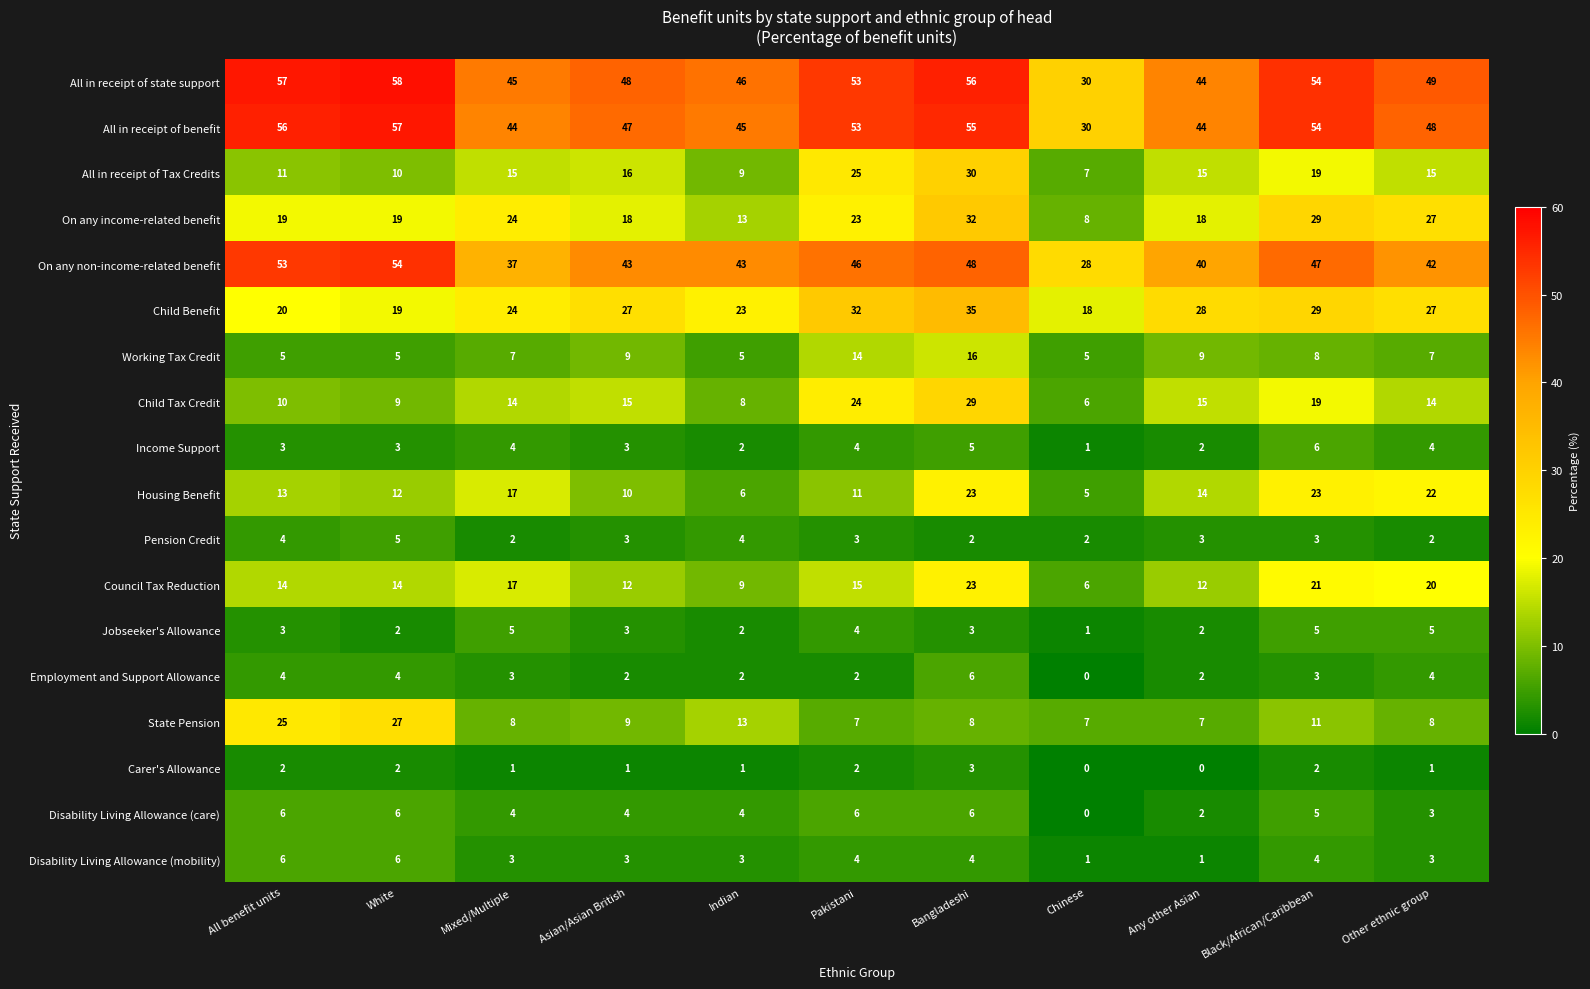

True or false: All in receipt of state support has a value of 77 at Other ethnic group.

False